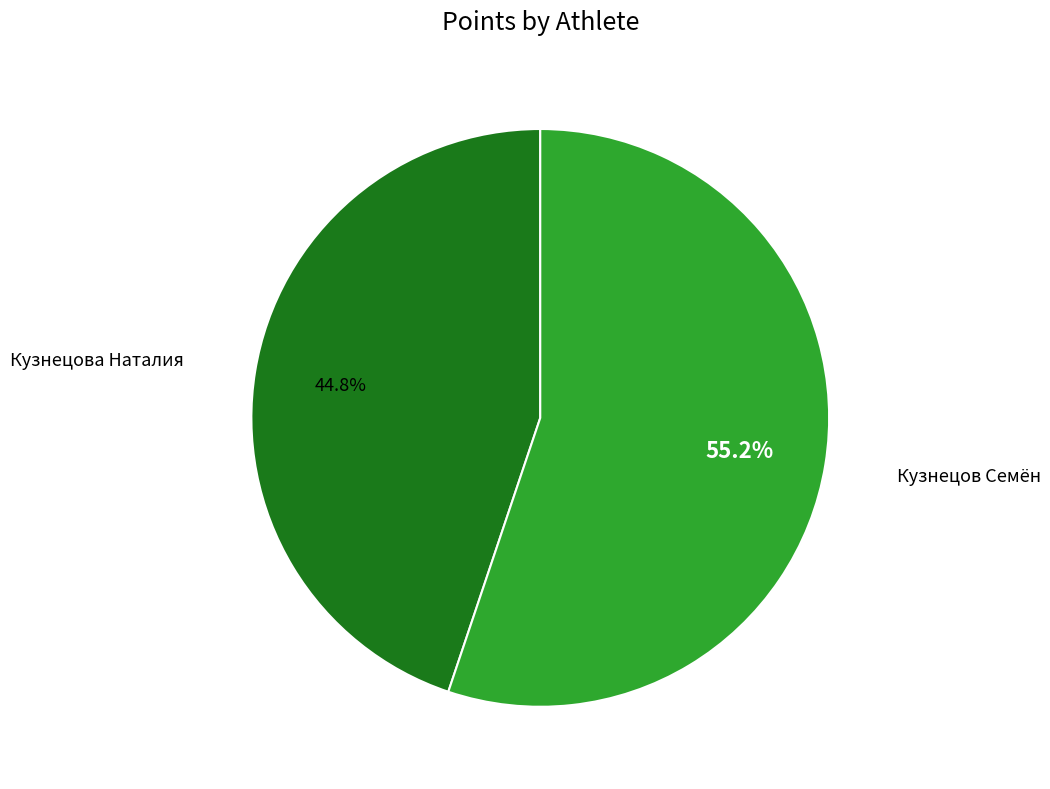

Which category accounts for the majority?

Кузнецов Семён